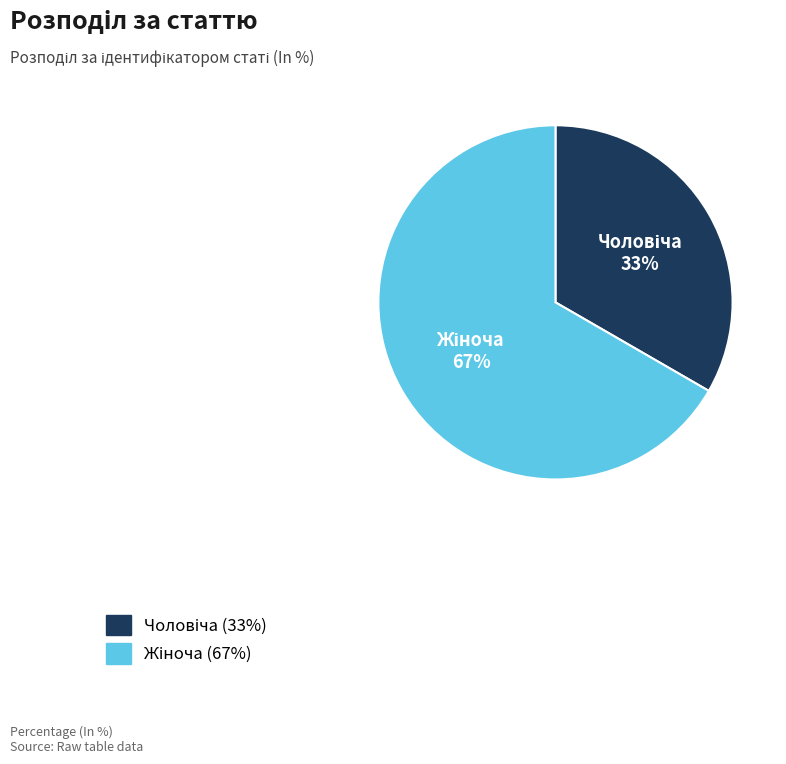

Does any single category account for the majority?

Yes